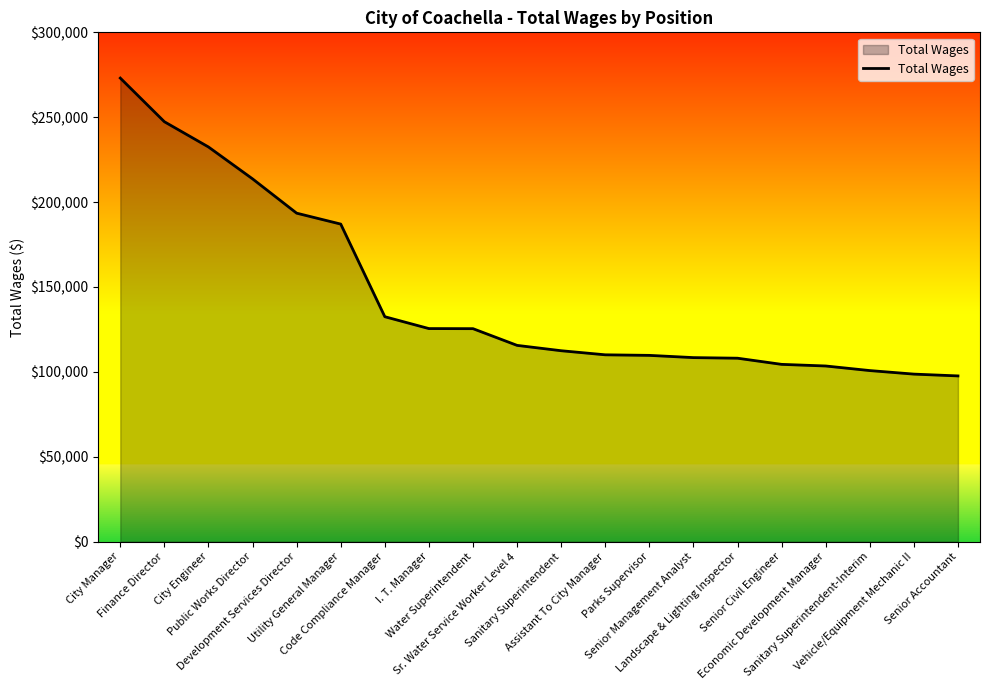

What is the smallest value displayed?

97628